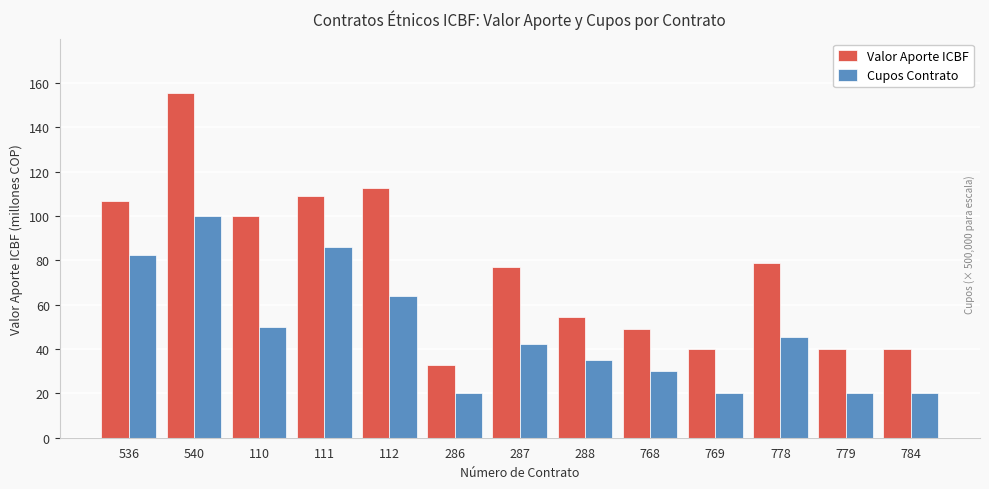

Reading right to left, transcribe all the data shown in this chart.

Valor Aporte ICBF: 784=39999992	779=39999000	778=78887662	769=39999000	768=48913859	288=54411680	287=77025744	286=32680451	112=112513364	111=108840000	110=99918100	540=155527163	536=106573660
Cupos Contrato: 784=20000000	779=20000000	778=45500000	769=20000000	768=30000000	288=35000000	287=42500000	286=20000000	112=64000000	111=86000000	110=50000000	540=100000000	536=82500000